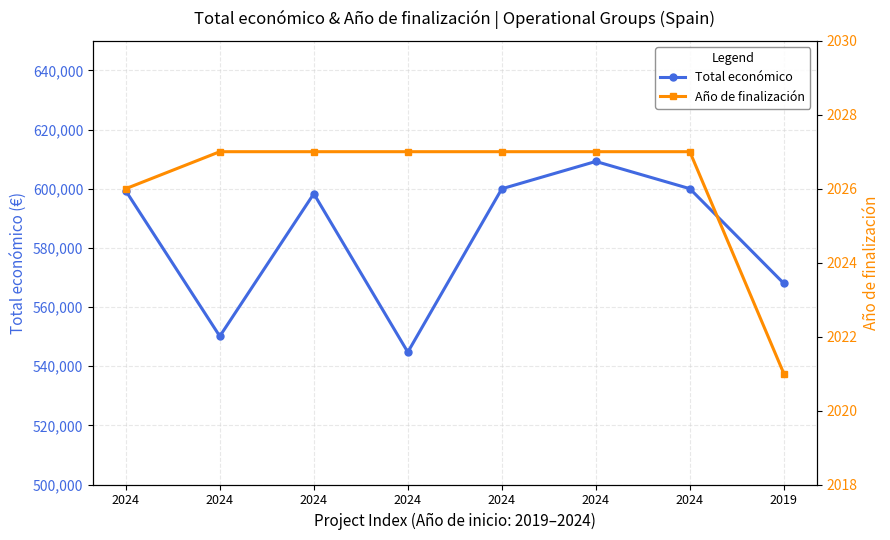

What is the difference between the Año de finalización values at 2024 and 2024?

1